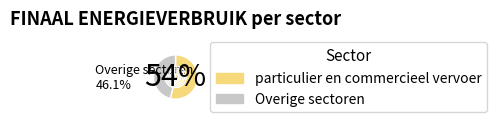

To the nearest percent, what percentage of the pie is particulier en commercieel vervoer?

54%